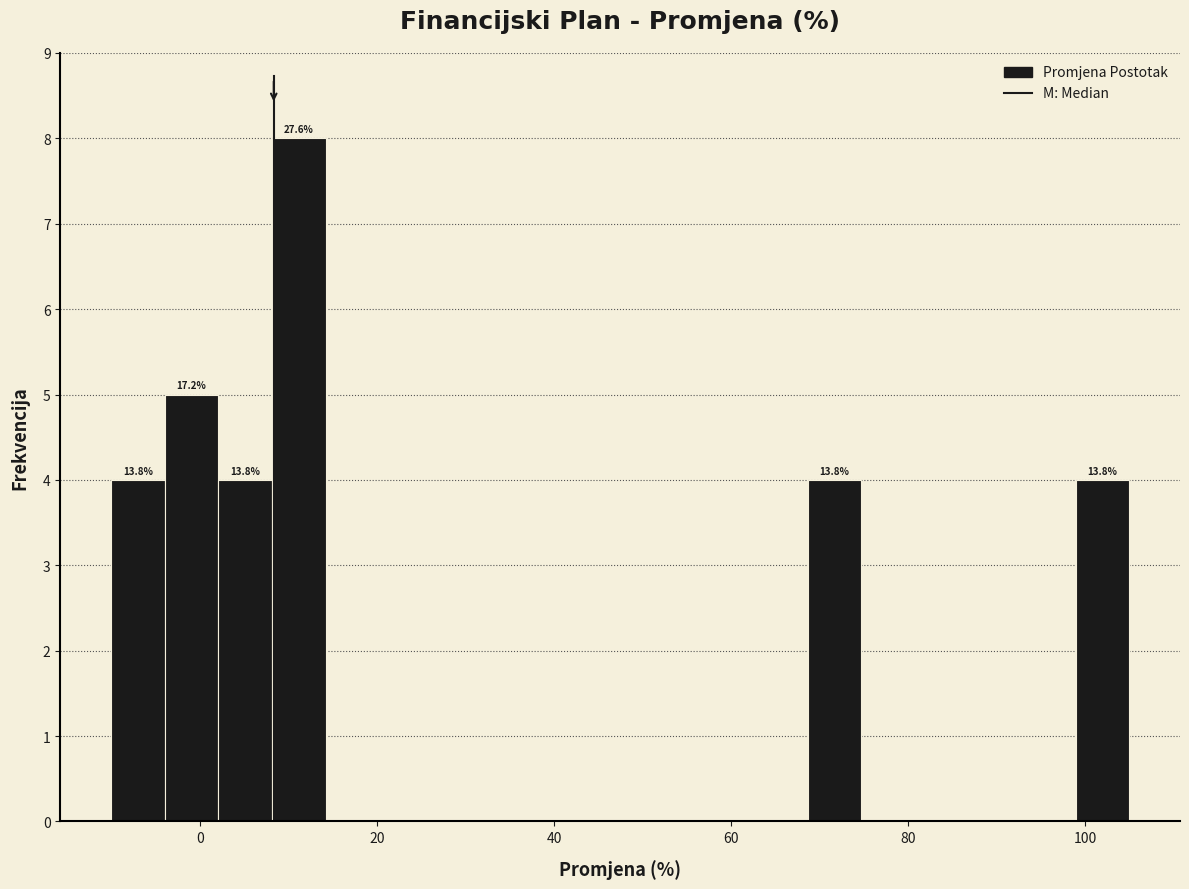

Read against the x-axis, roughly where is the centre of the tallest bar?

12